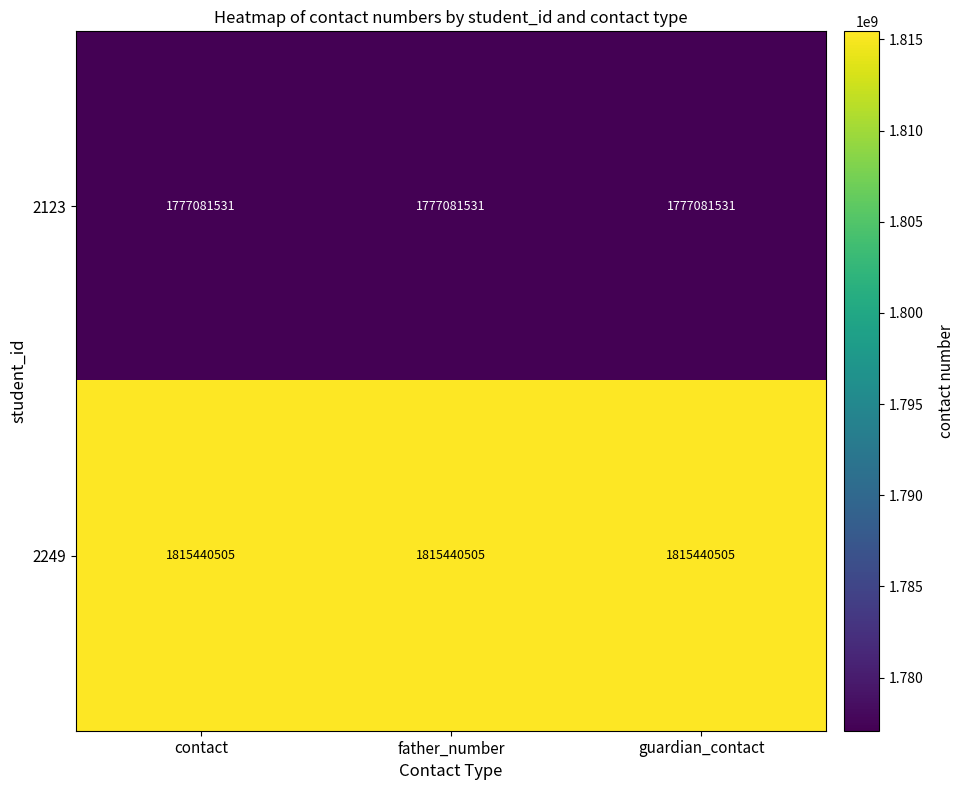

How many series are shown in this chart?

2